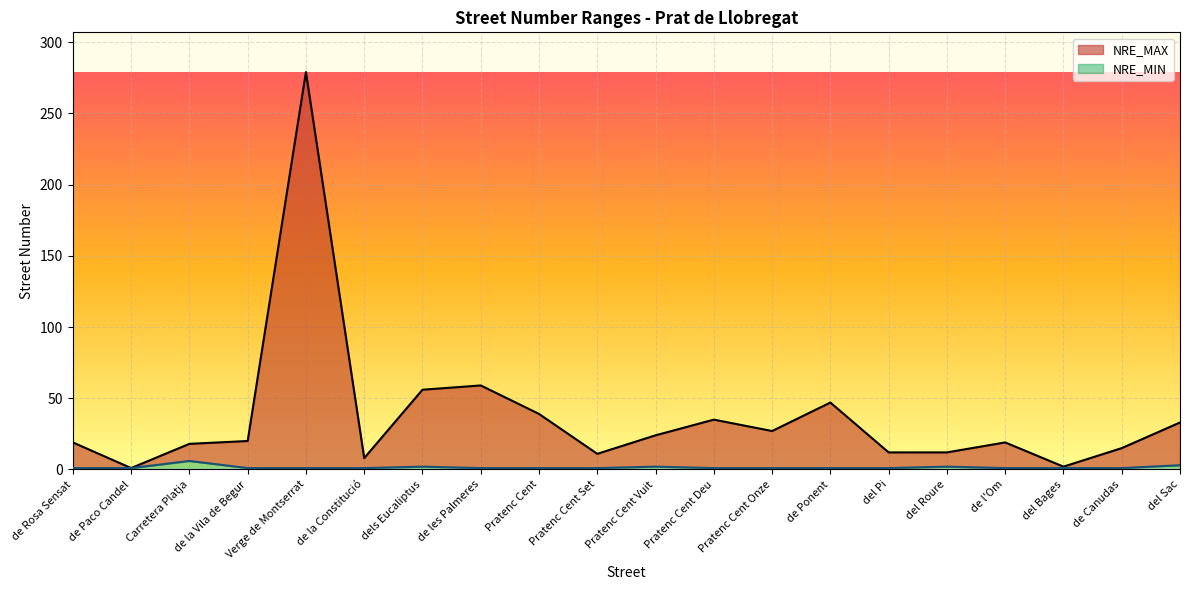

How many data points in NRE_MAX are less than 20?

10